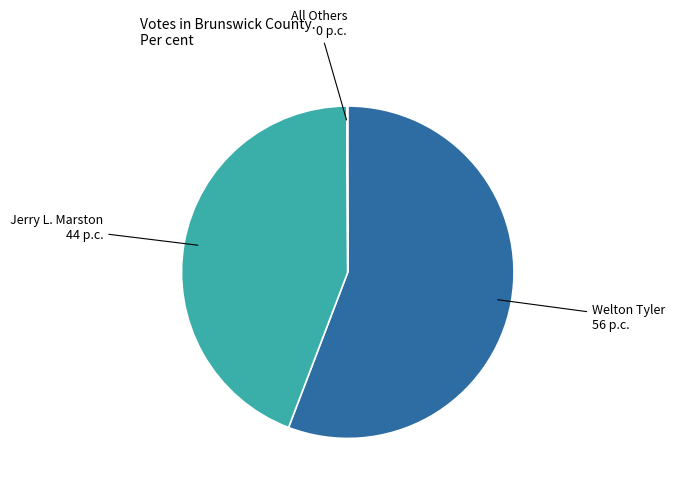

Is the sum of Welton Tyler and Jerry L. Marston greater than half?

Yes